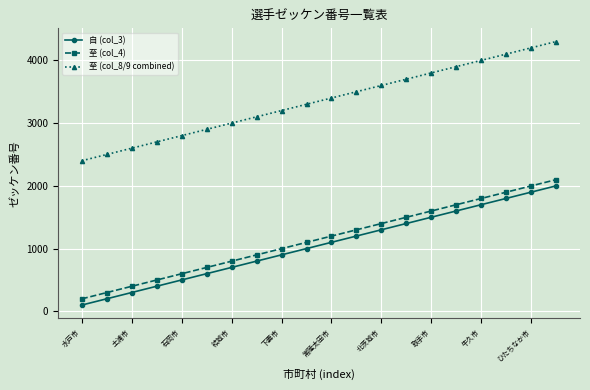

True or false: 至 (col_8/9 combined) has more than 0 interior local peaks.

False